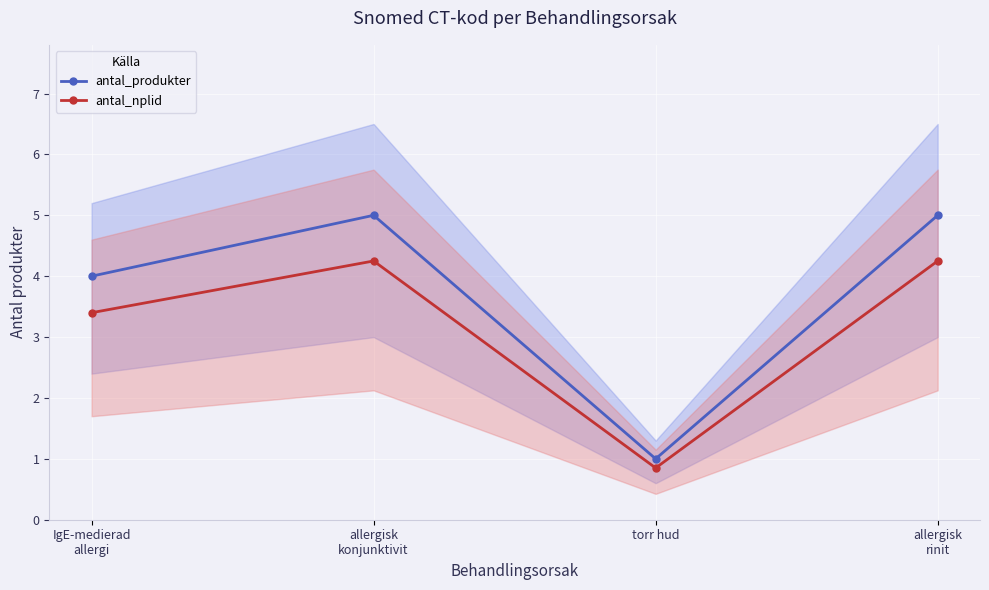

Rank the series by their average value, from lowest to highest.

antal_nplid, antal_produkter